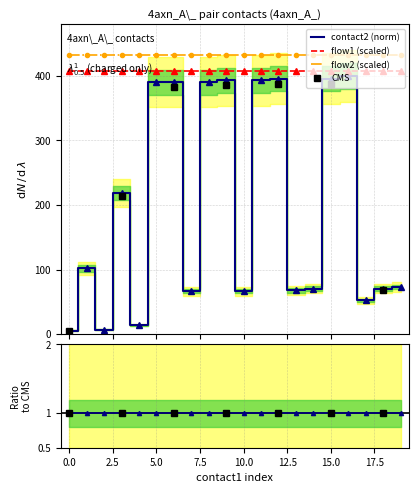

True or false: flow1 (scaled) and flow2 (scaled) cross at least once.

False